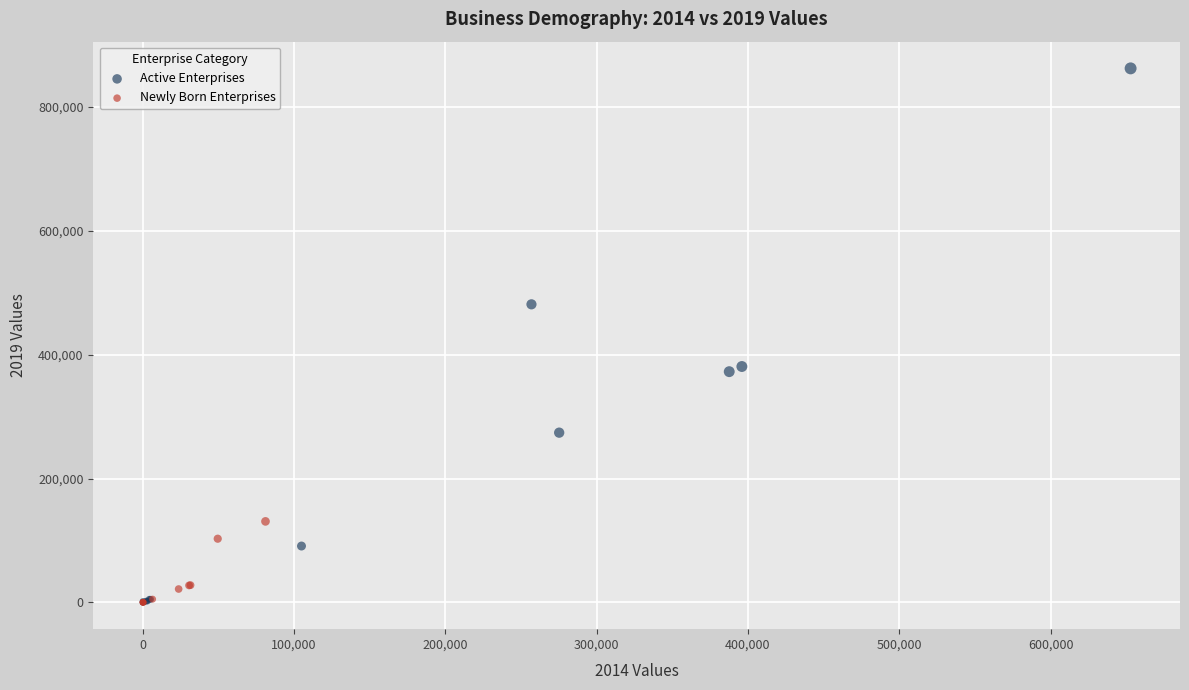

Which series reaches the maximum Y coordinate?

Active Enterprises